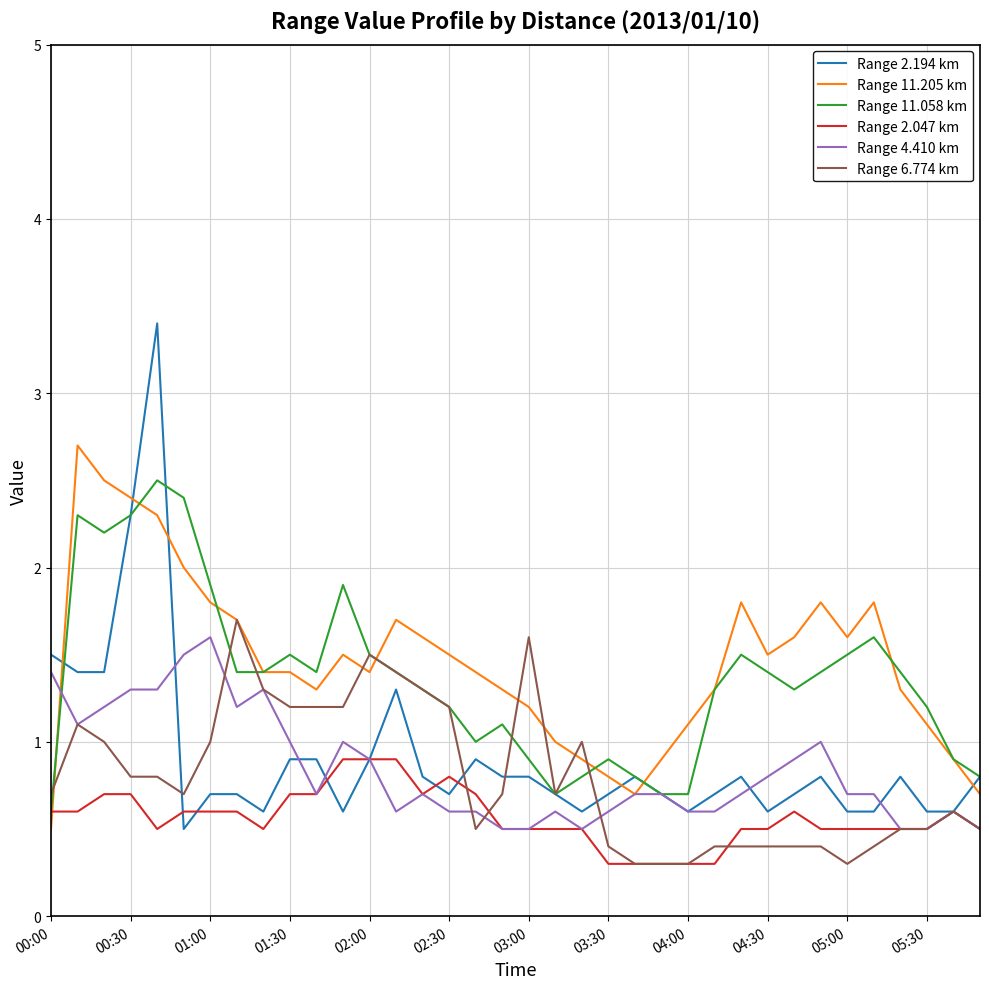

Which series has the largest range (max minus min)?

Range 2.194 km